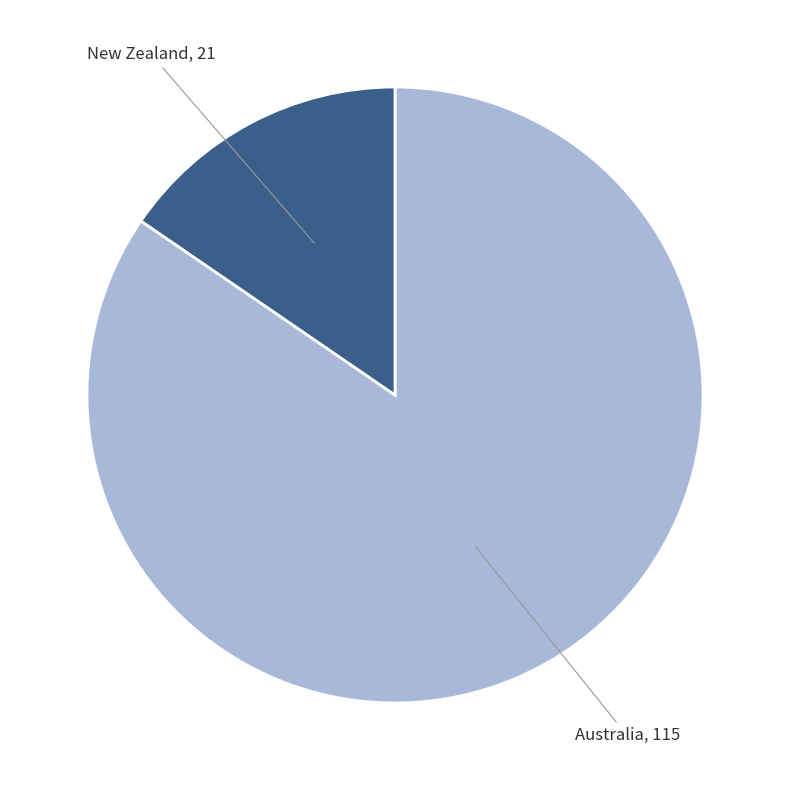

Combined, do New Zealand and Australia account for over 50%?

Yes